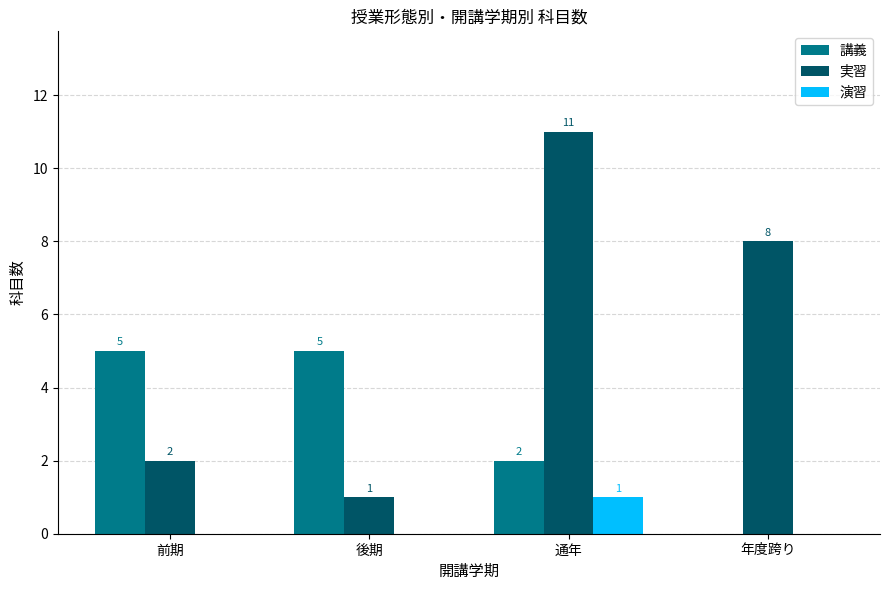

Is it true that 講義 equals 5 at 後期?

True